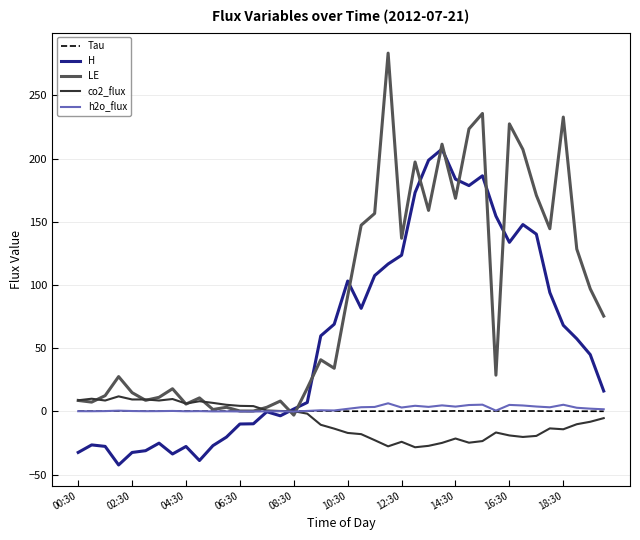

Which series has the widest spread of values?

LE